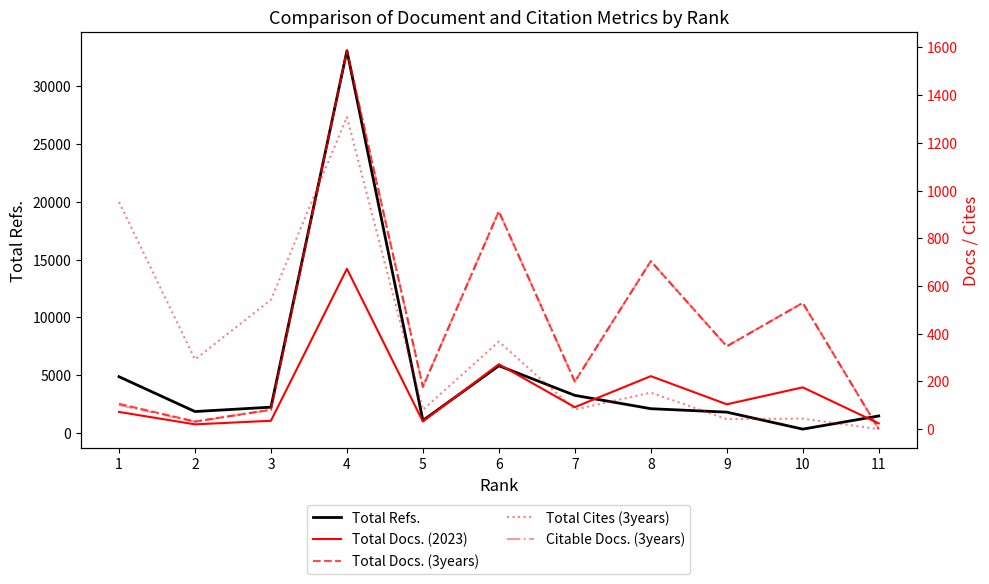

Reading left to right, list all the values displayed in this chart.

Total Refs.: 1=4859	2=1843	3=2221	4=33096	5=1069	6=5810	7=3242	8=2089	9=1790	10=319	11=1459
Total Docs. (2023): 1=72	2=20	3=35	4=672	5=32	6=272	7=92	8=222	9=104	10=175	11=24
Total Docs. (3years): 1=106	2=32	3=81	4=1586	5=177	6=913	7=199	8=704	9=347	10=529	11=0
Total Cites (3years): 1=952	2=292	3=542	4=1308	5=81	6=367	7=82	8=153	9=42	10=44	11=0
Citable Docs. (3years): 1=101	2=31	3=81	4=1586	5=177	6=913	7=199	8=704	9=347	10=529	11=0